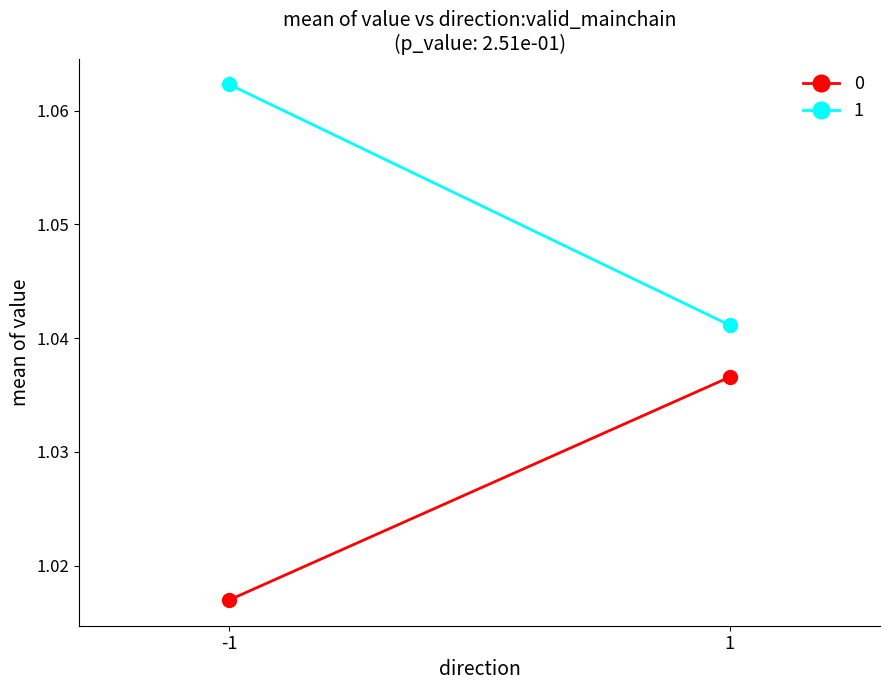

Between -1 and 1, which series saw the biggest shift?

1